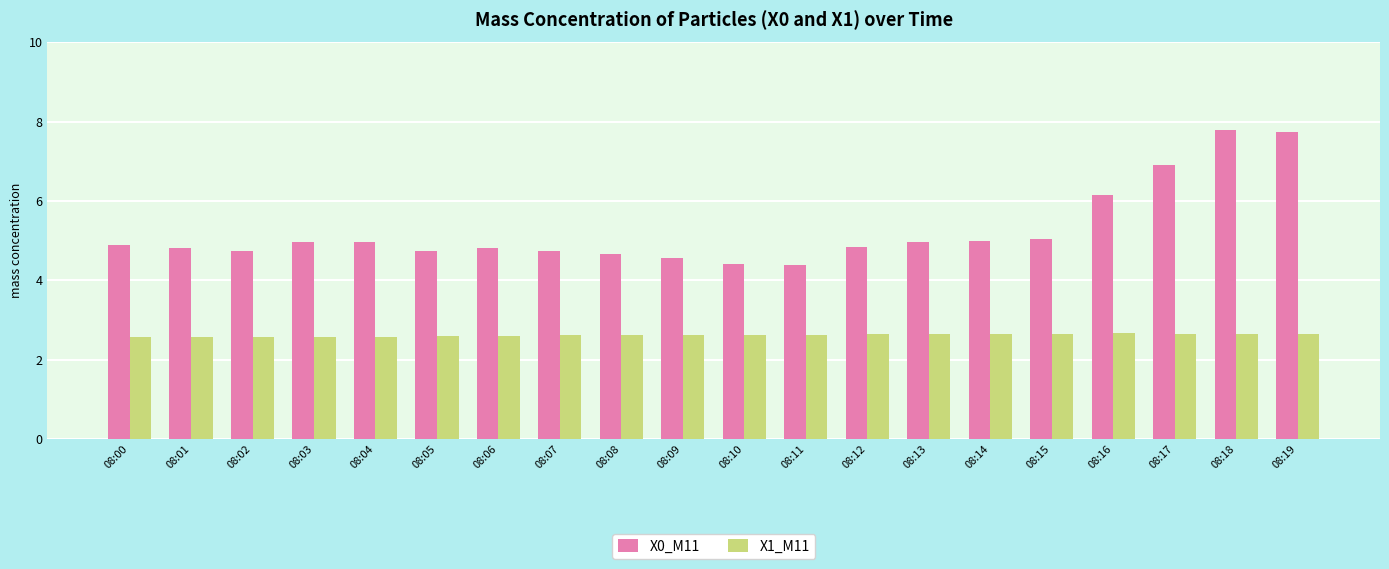

What is the maximum value for X0_M11?

7.8